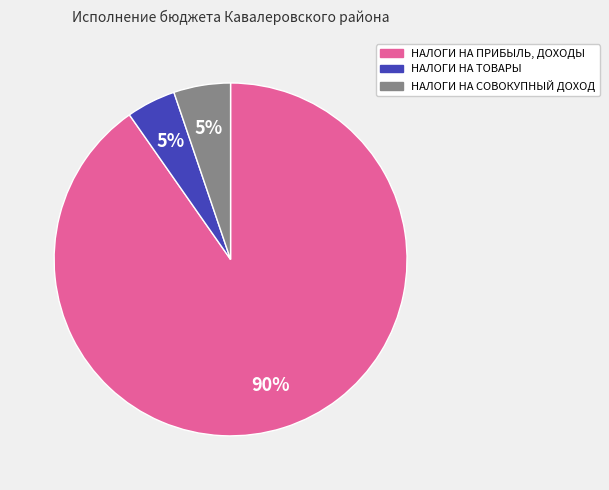

Is НАЛОГИ НА СОВОКУПНЫЙ ДОХОД the majority of the pie?

No